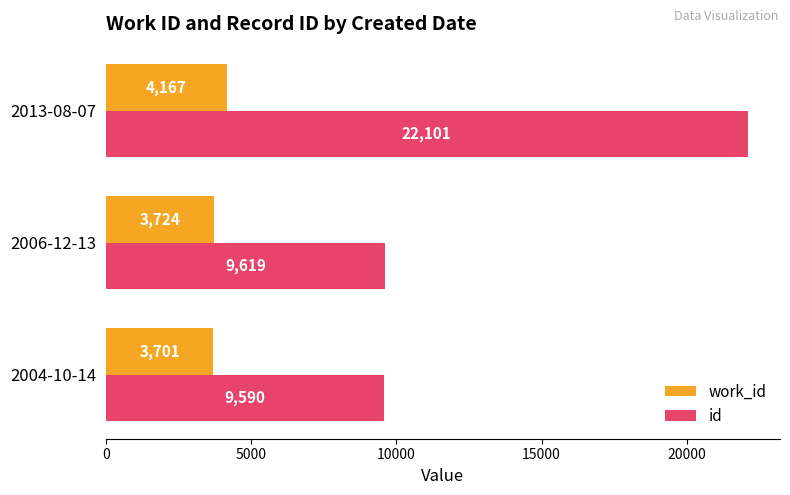

List the series in order of their overall mean, lowest first.

work_id, id